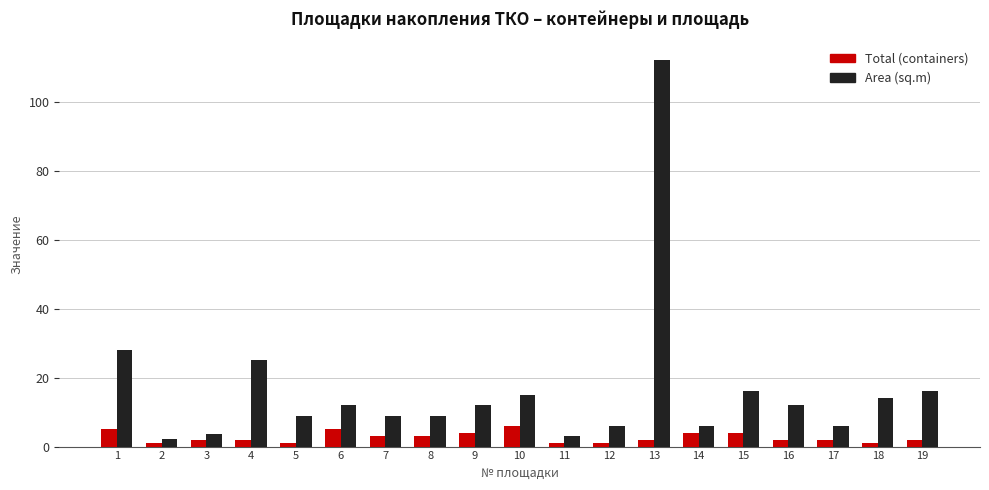

The Total (containers) series shows 2.0 at 13. True or false?

True